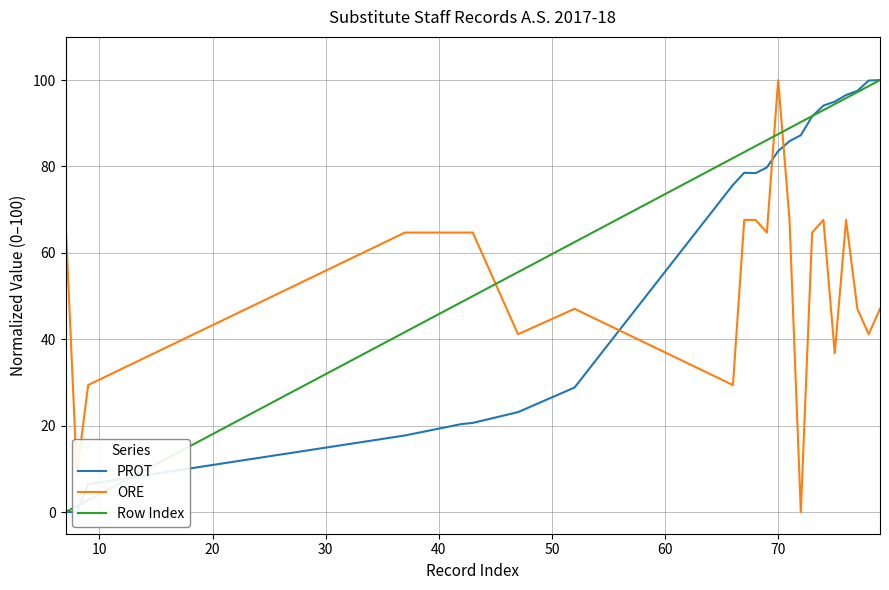

True or false: Row Index and ORE cross at least once.

True